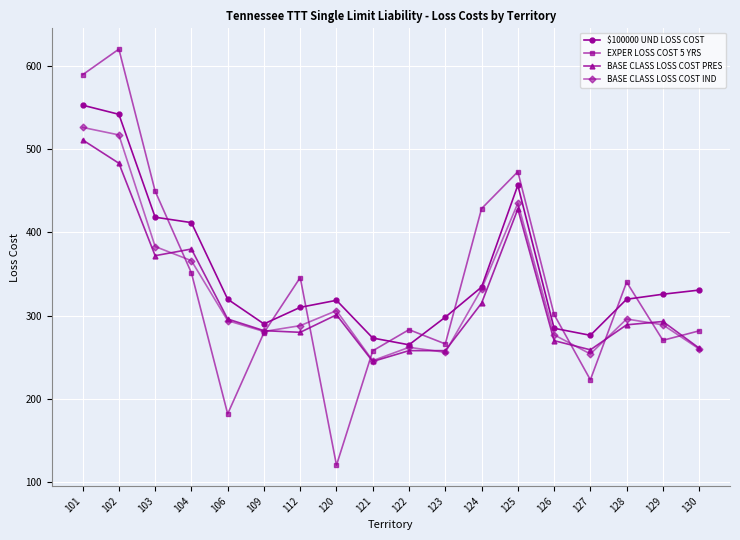

Is it true that $100000 UND LOSS COST equals 298.2 at 123?

True